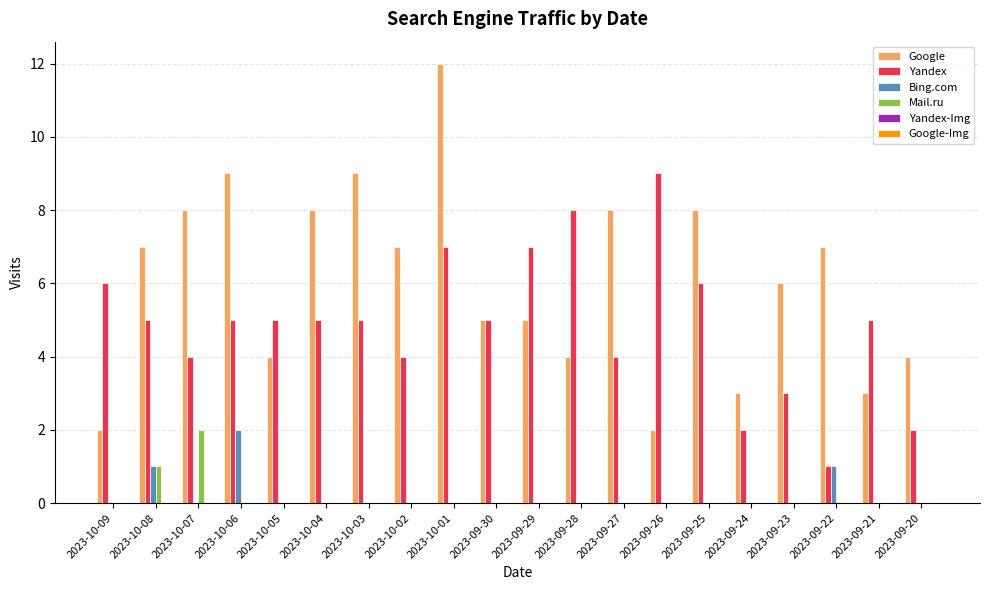

What is the maximum value shown in the chart?

12